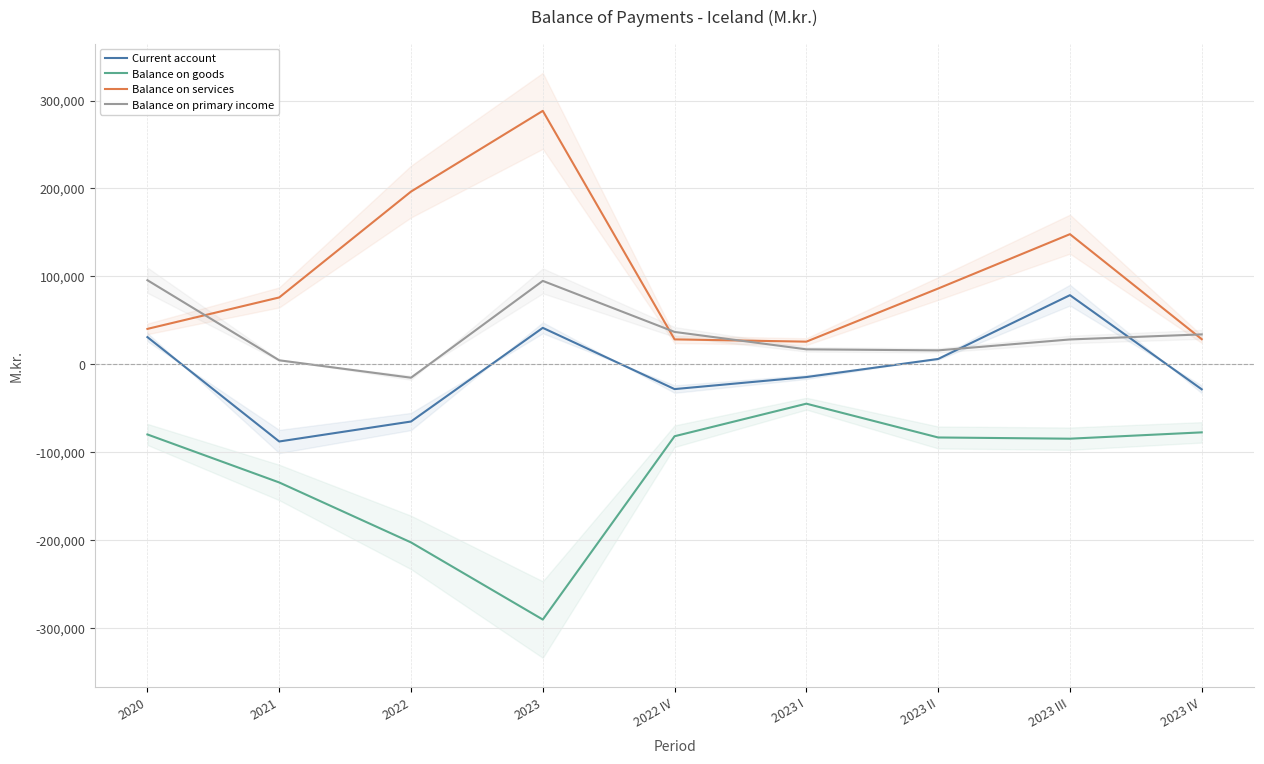

How many interior local valleys does the Balance on goods series have?

2